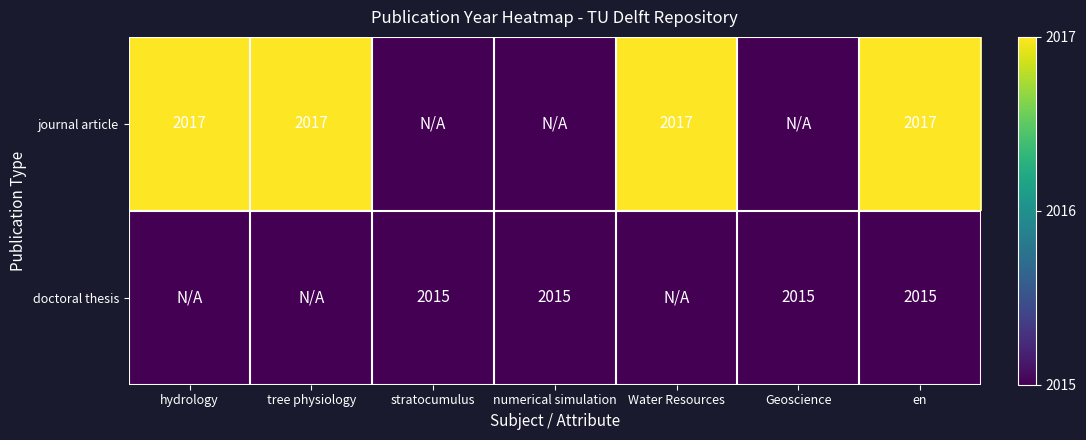

What is the sum of the journal article values at tree physiology and hydrology?

4034.0